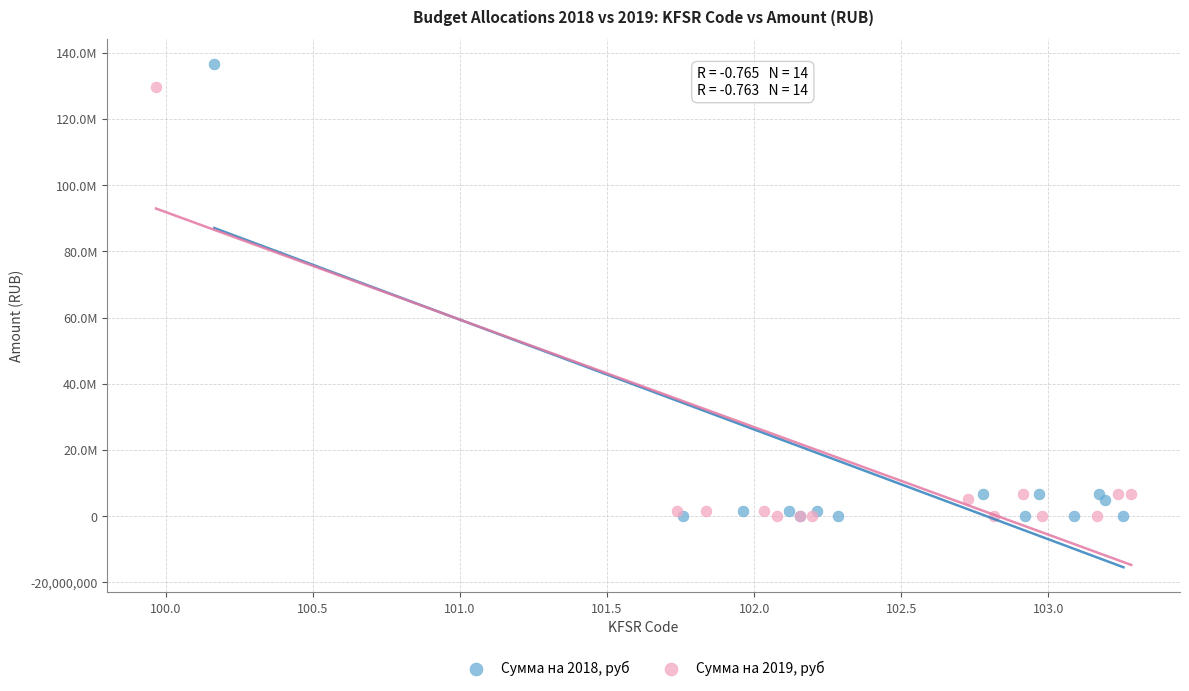

What are all the series names shown in the legend?

Сумма на 2018, руб, Сумма на 2019, руб